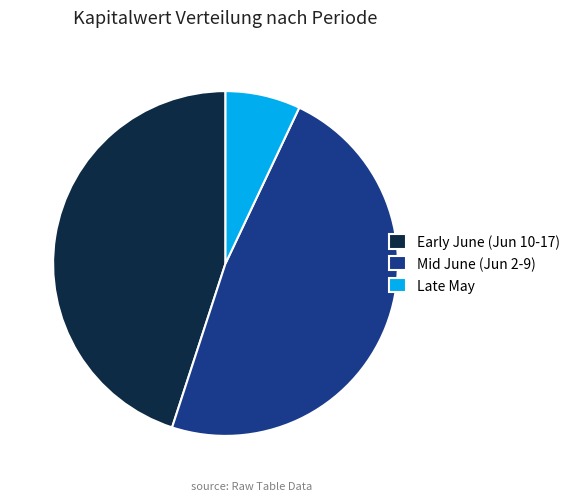

Rank the categories by value from lowest to highest.

Late May, Early June (Jun 10-17), Mid June (Jun 2-9)